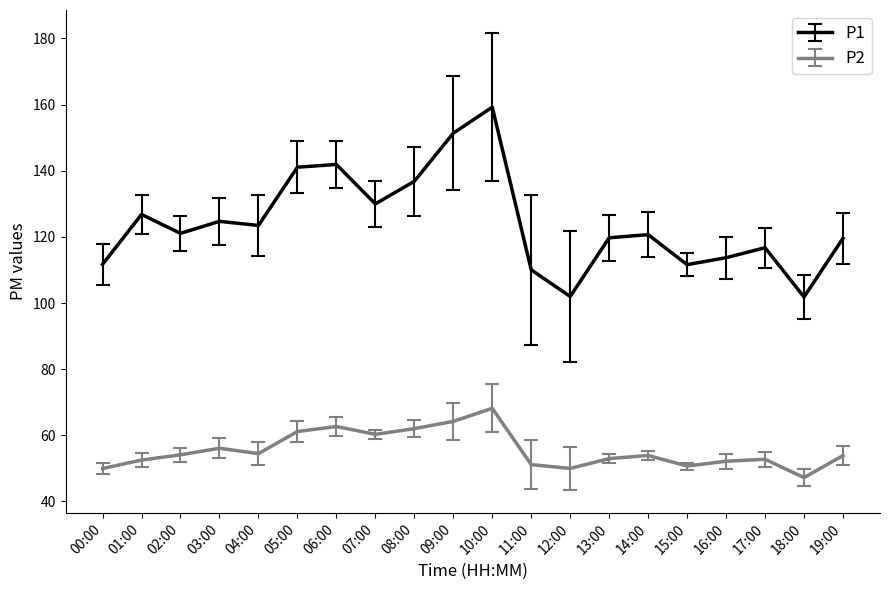

True or false: P1 and P2 cross at least once.

False